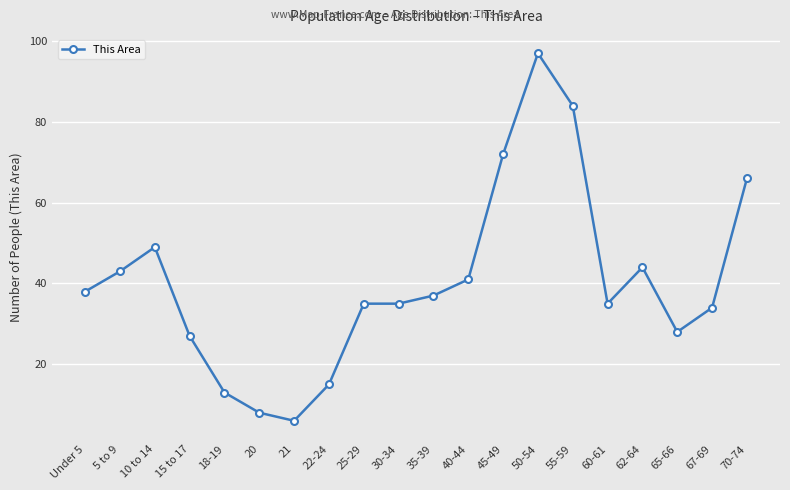

The chart shows a value of 76 at 10 to 14. True or false?

False